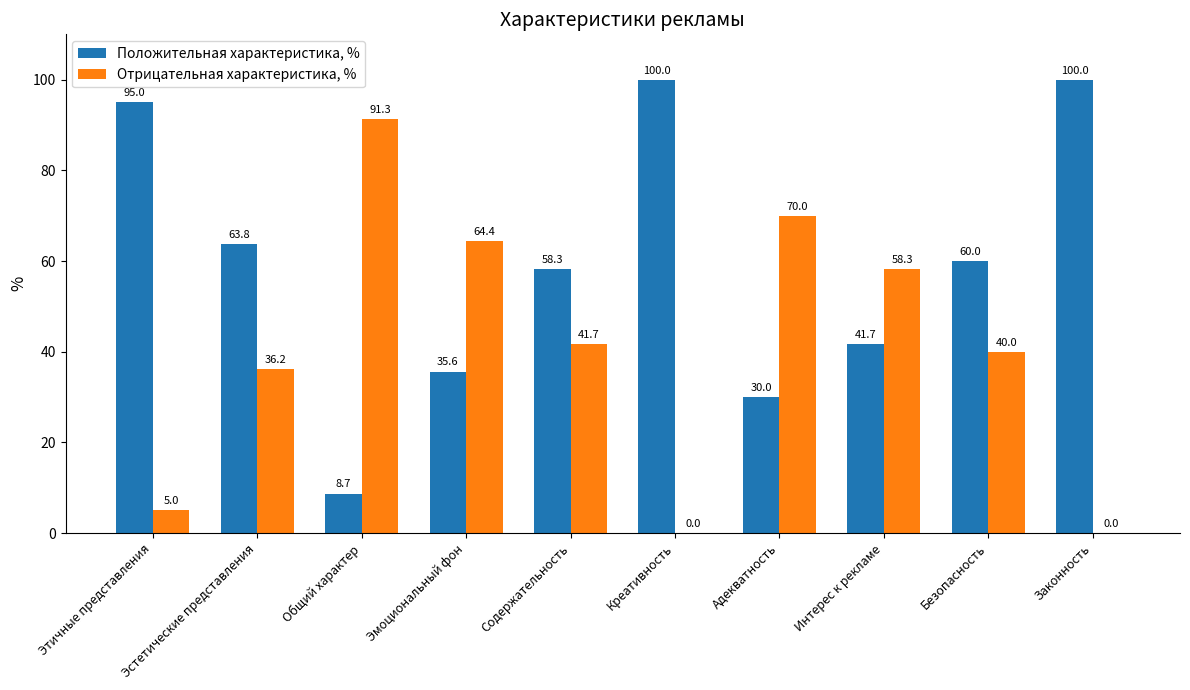

What are all the series names shown in the legend?

Положительная характеристика, %, Отрицательная характеристика, %